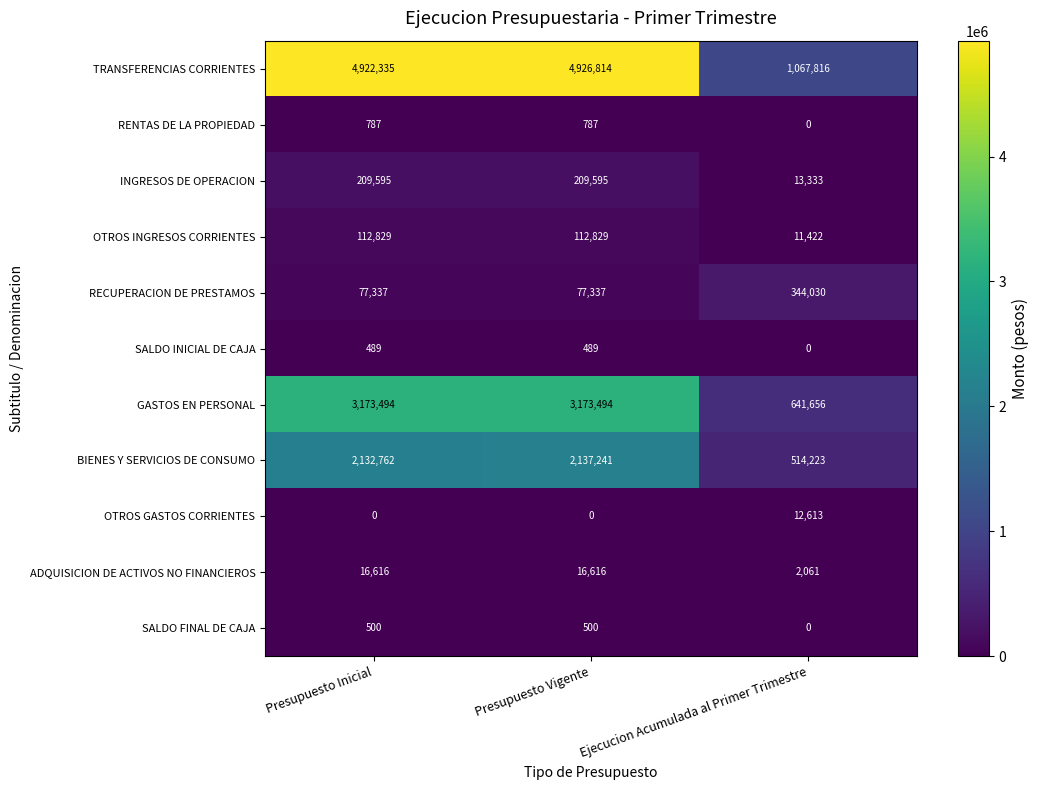

What is the difference between the OTROS INGRESOS CORRIENTES values at Ejecucion Acumulada al Primer Trimestre and Presupuesto Vigente?

101407